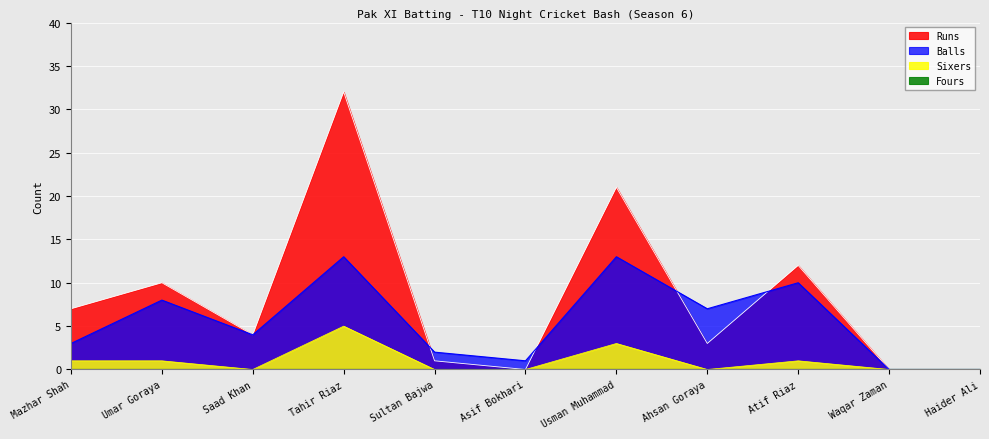

What is the value of the Runs point at the 9th from the left?

12